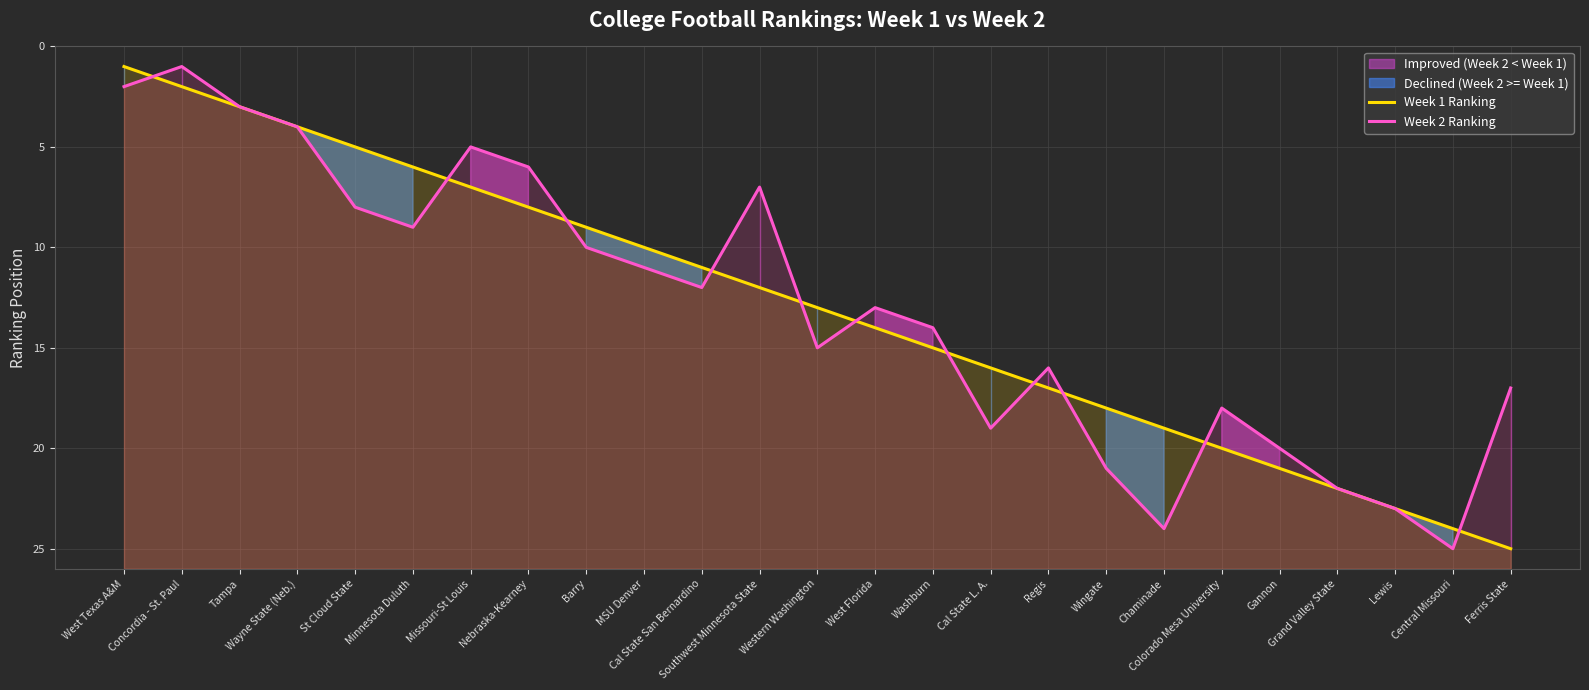

What is the label of the 4th point from the left?

Wayne State (Neb.)